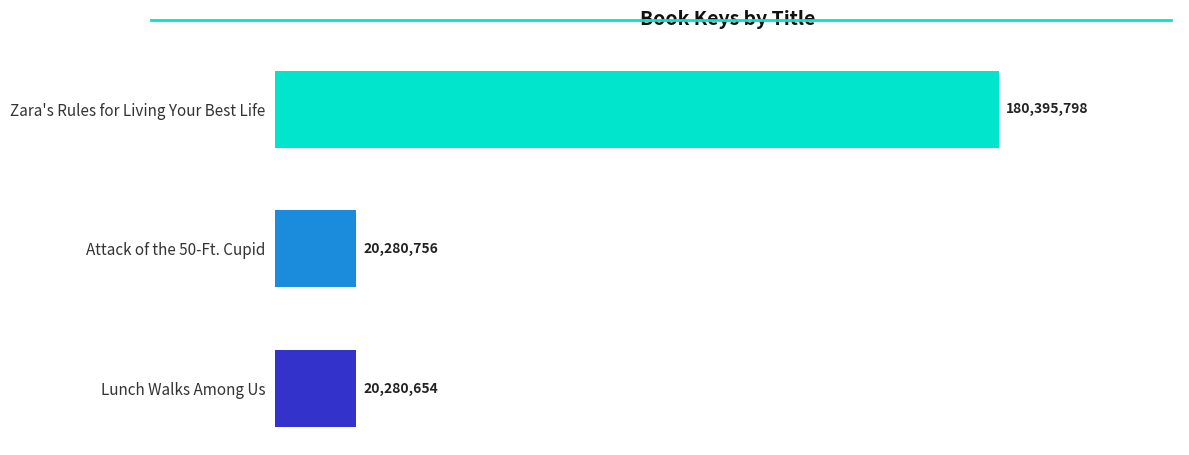

Are the bars grouped side by side (vs. stacked)?

No